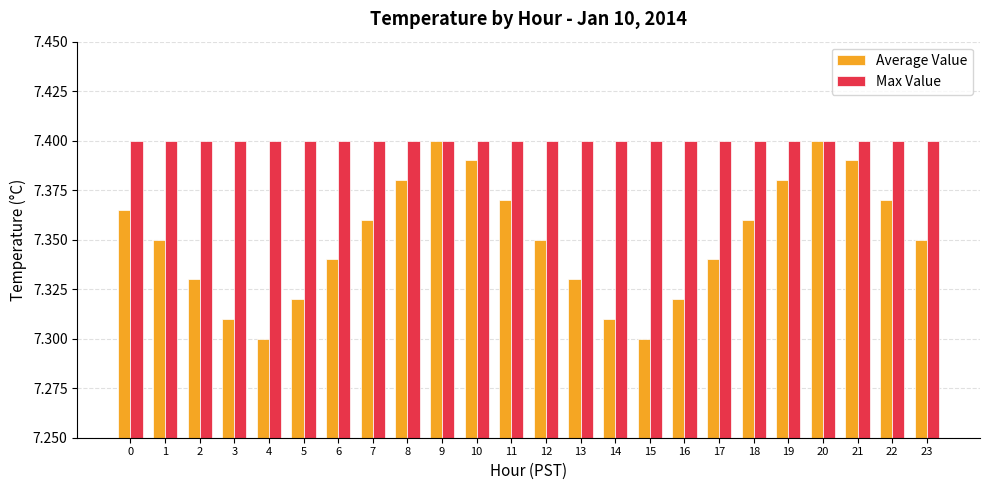

Is the value of Average Value at 21 greater than the value of Max Value at 18?

No